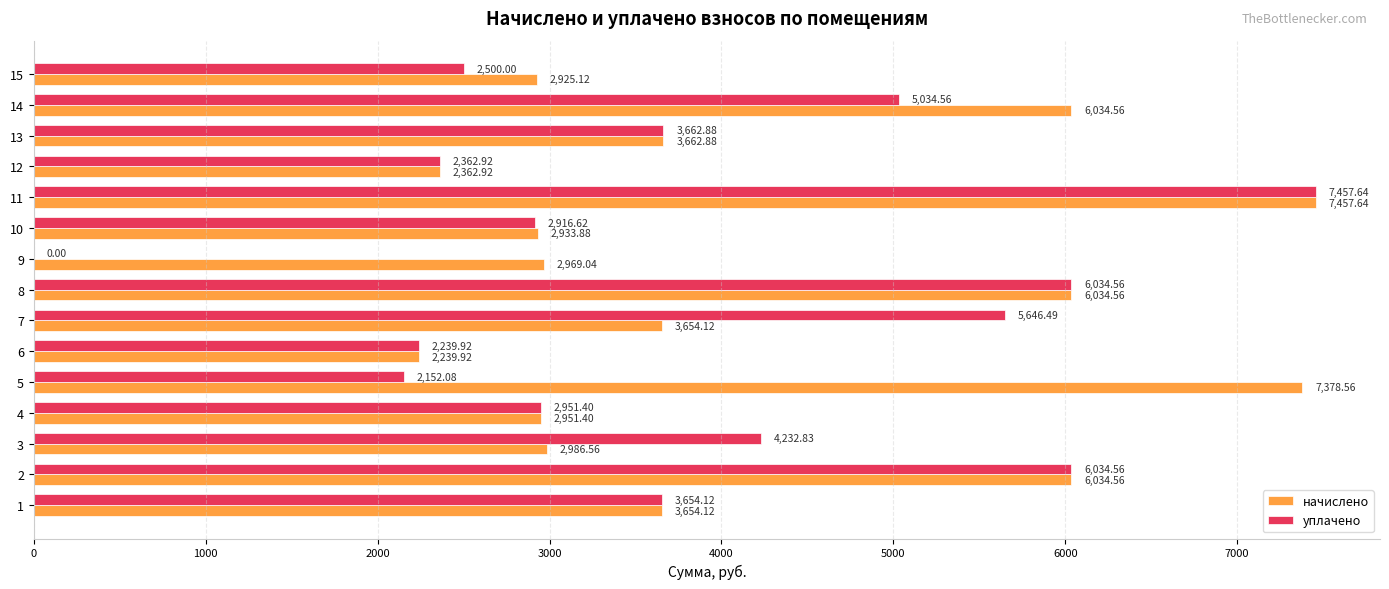

What is the greatest value displayed?

7457.6